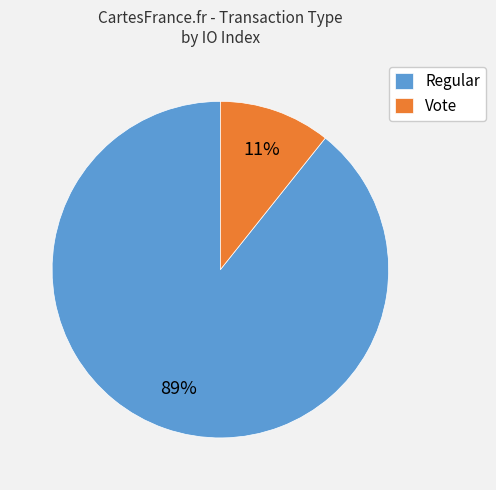

To the nearest percent, what portion does Regular represent?

89%